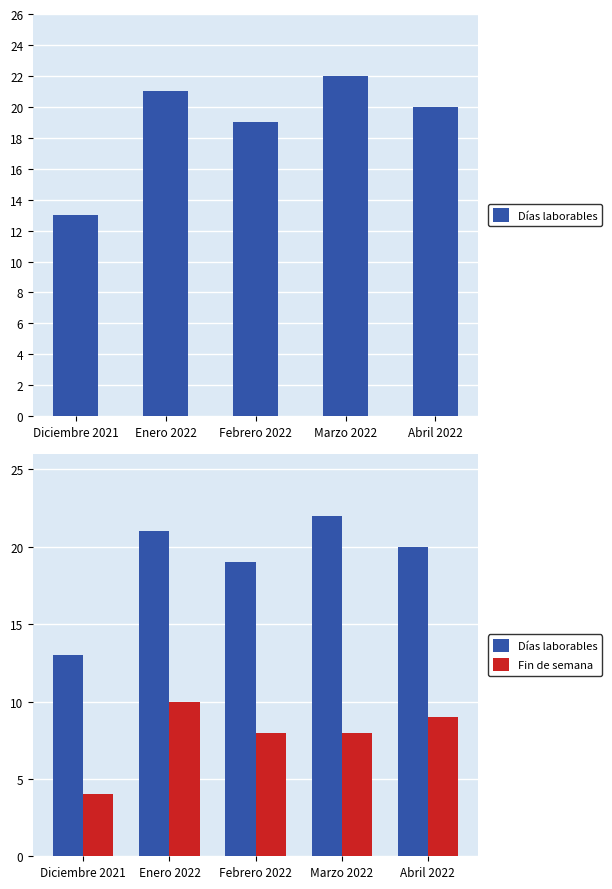

Reading right to left, list all the values displayed in this chart.

Días laborables: Abril 2022=20	Marzo 2022=22	Febrero 2022=19	Enero 2022=21	Diciembre 2021=13
Fin de semana: Abril 2022=9	Marzo 2022=8	Febrero 2022=8	Enero 2022=10	Diciembre 2021=4